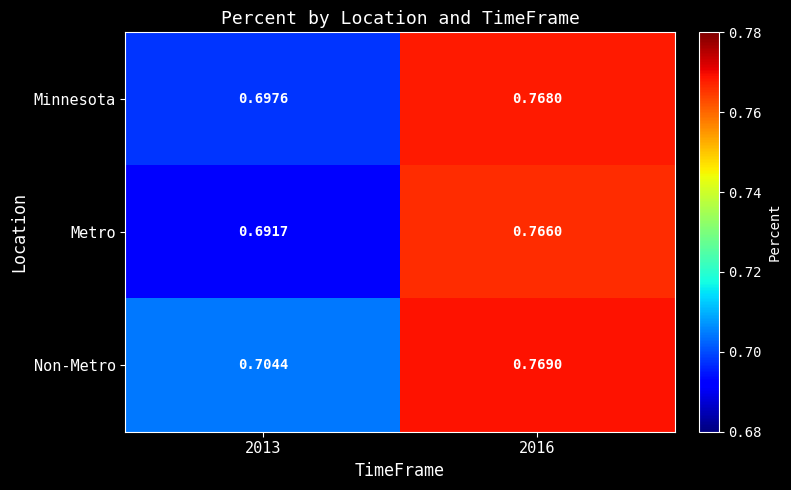

Rank the series by their average value, from highest to lowest.

Non-Metro, Minnesota, Metro